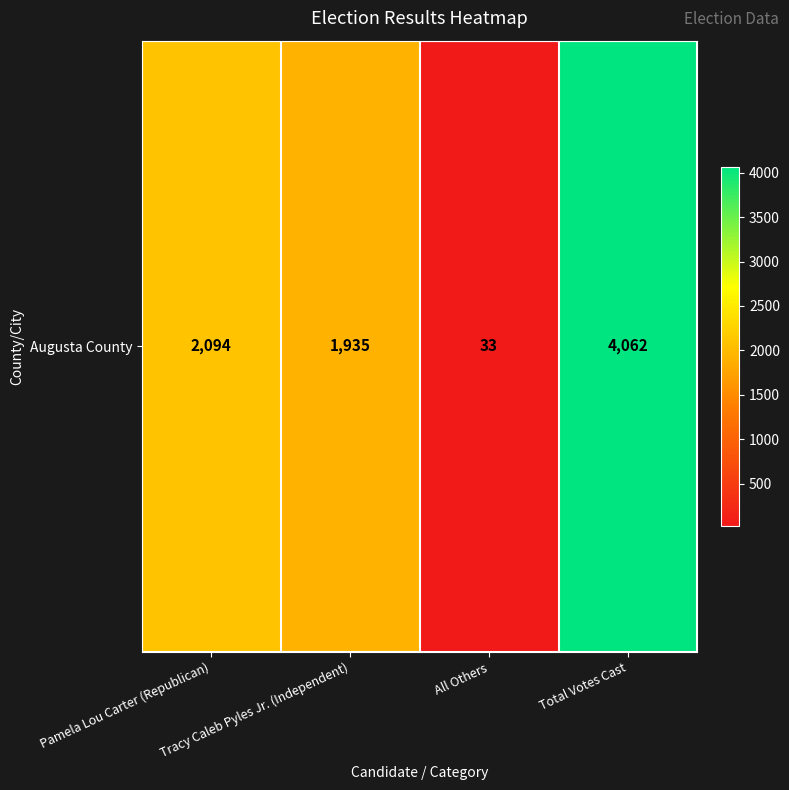

What is the change in value from Tracy Caleb Pyles Jr. (Independent) to Total Votes Cast?

+2127